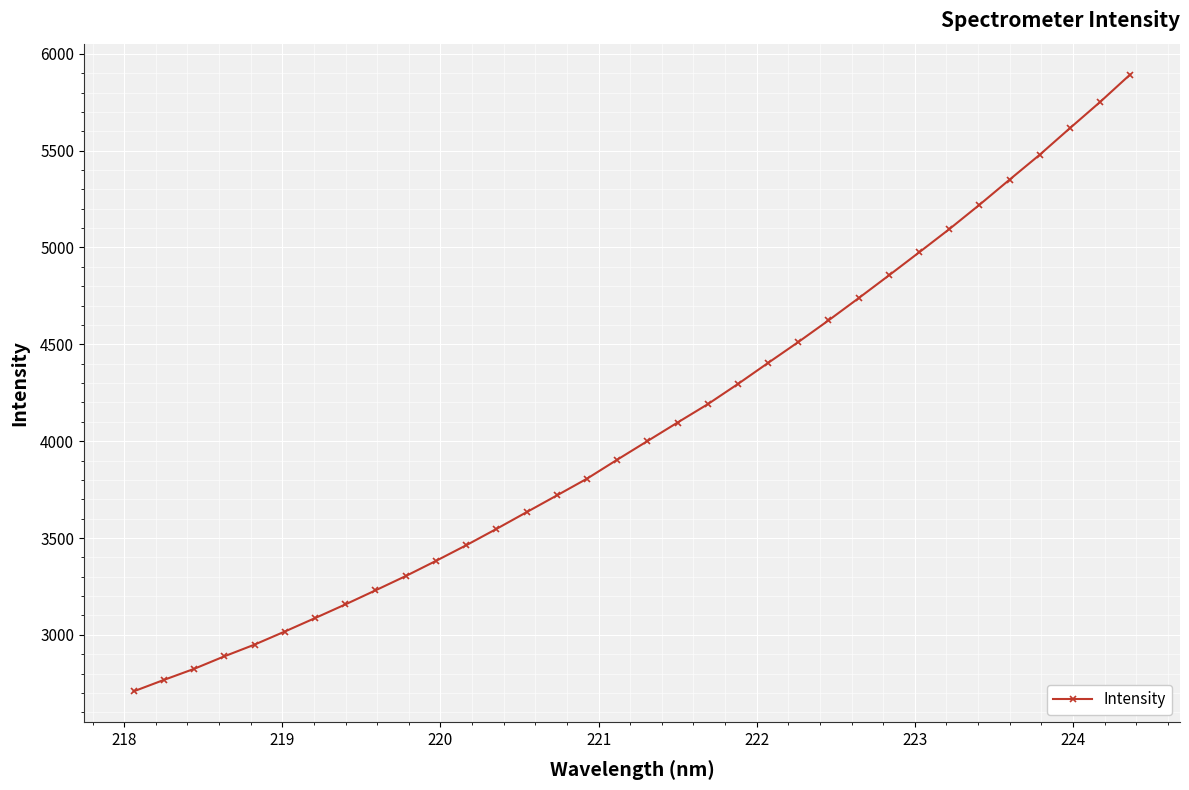

What is the value of the 3rd point from the left?

2824.6